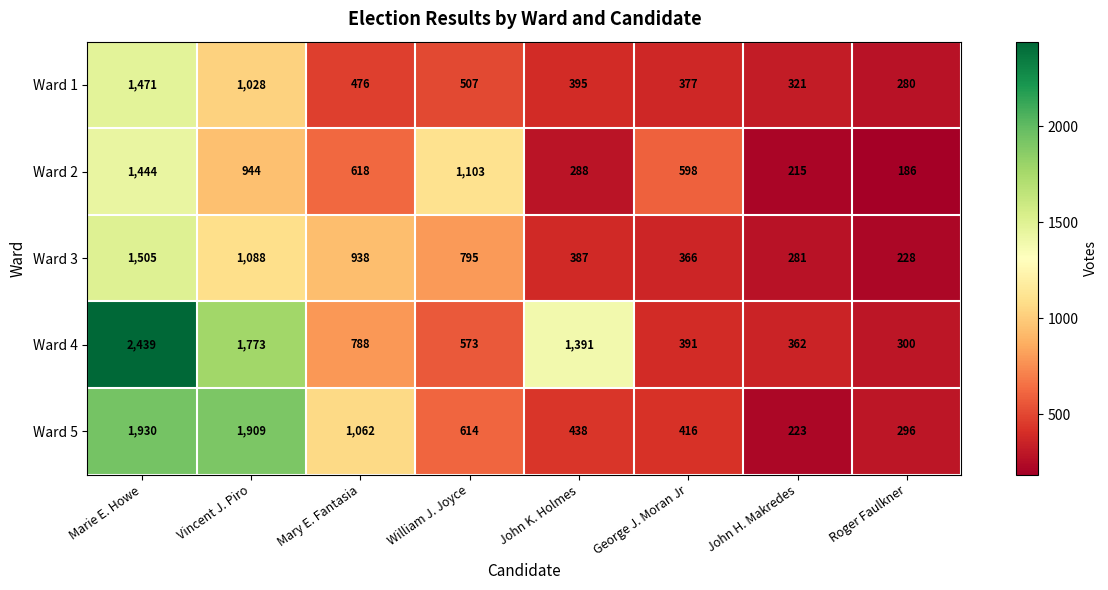

Is it true that Ward 3 equals 396 at John H. Makredes?

False